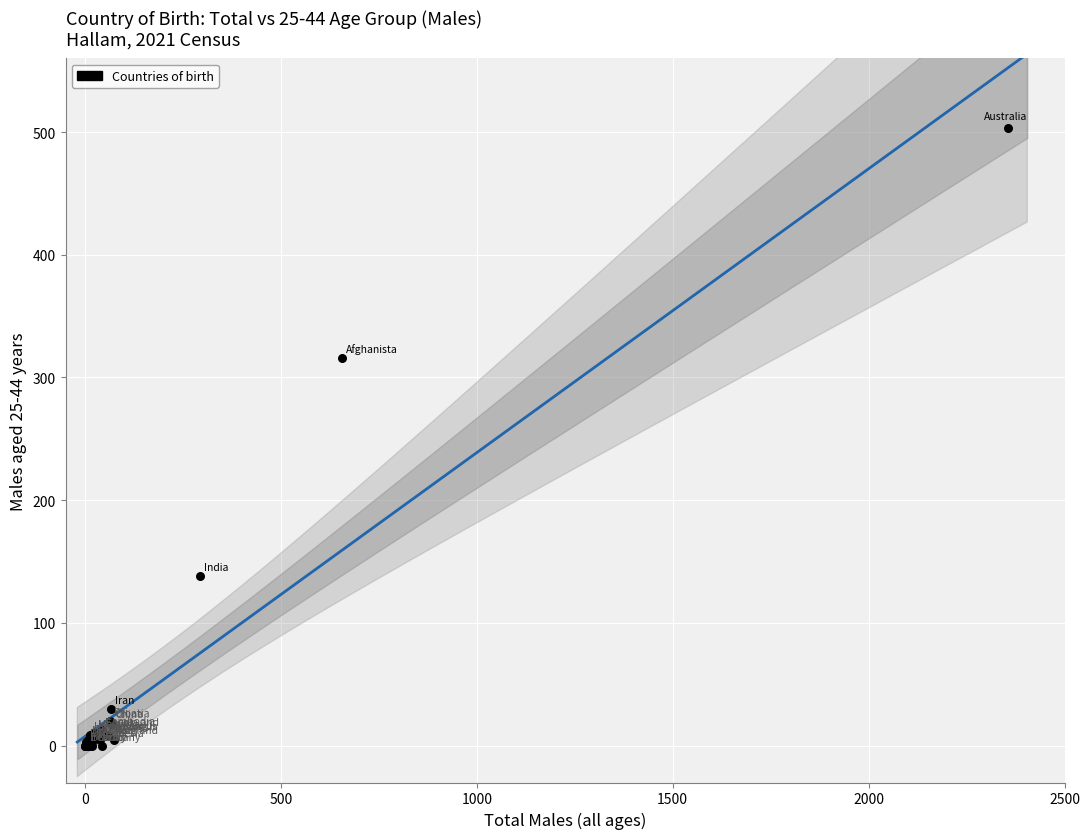

What Y value in the scatter plot is closest to 251?

316